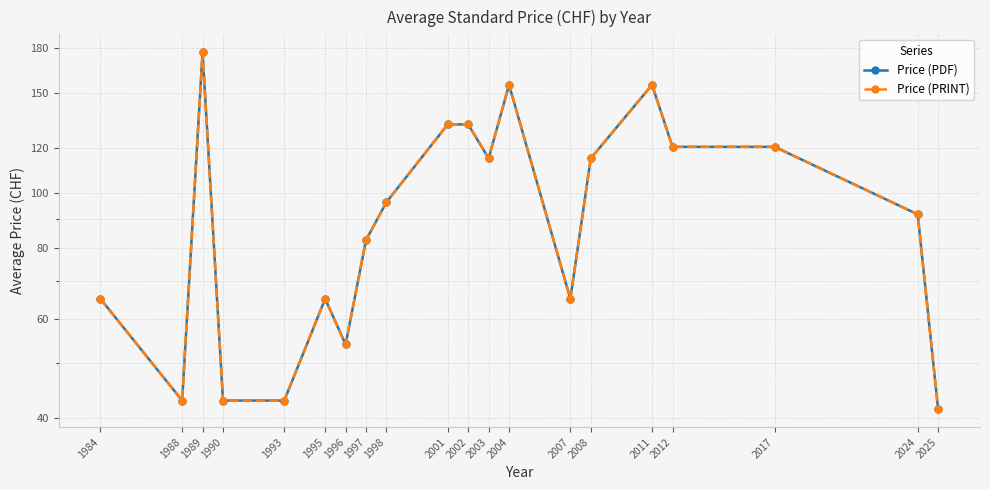

Where is the first local minimum for Price (PDF)?

1988